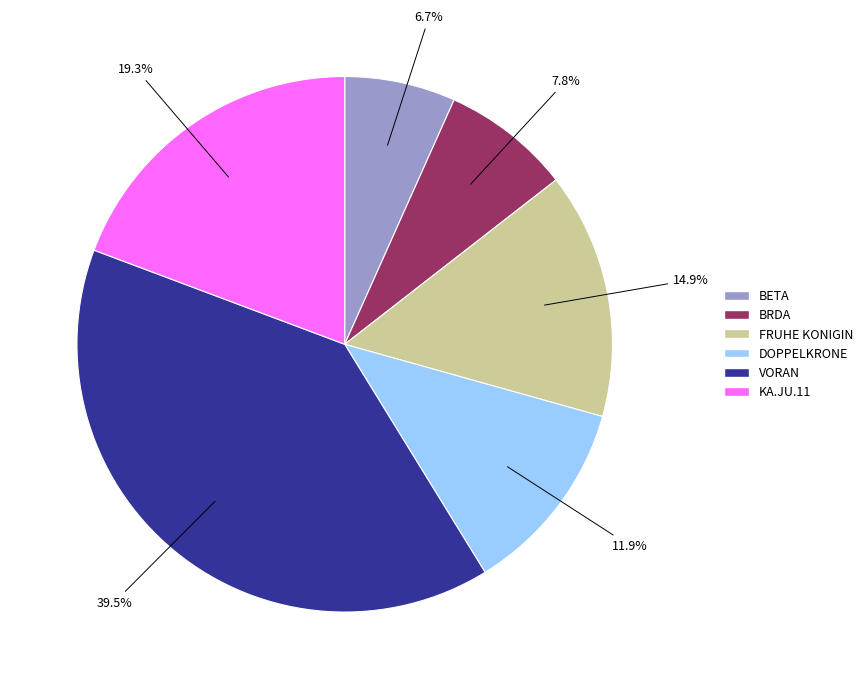

Rank the categories by value from highest to lowest.

VORAN, KA.JU.11, FRUHE KONIGIN, DOPPELKRONE, BRDA, BETA